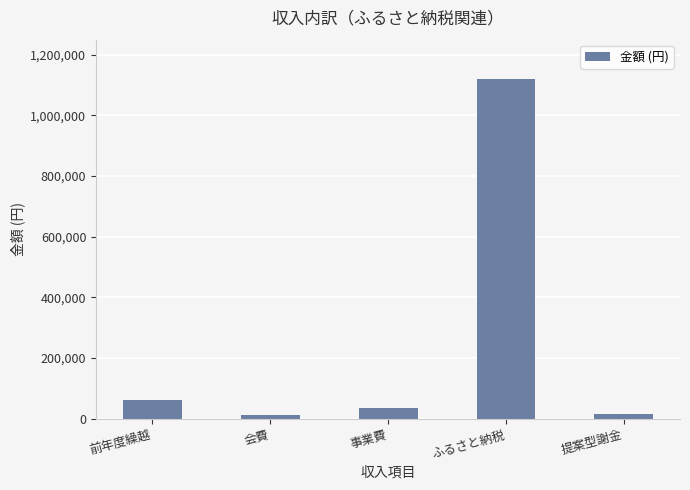

The chart shows a value of 17100 at 提案型謝金. True or false?

True